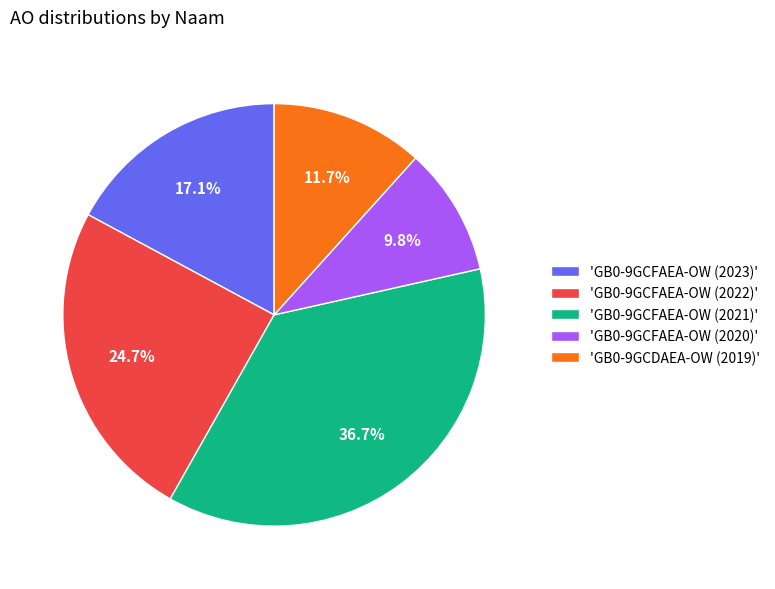

Which slice is the largest?

'GB0-9GCFAEA-OW (2021)'